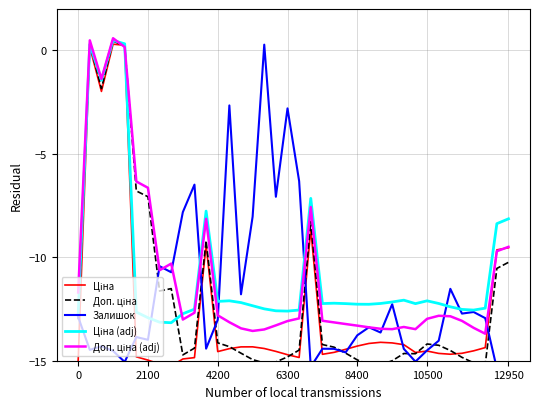

True or false: Залишок and Доп. ціна cross at least once.

True